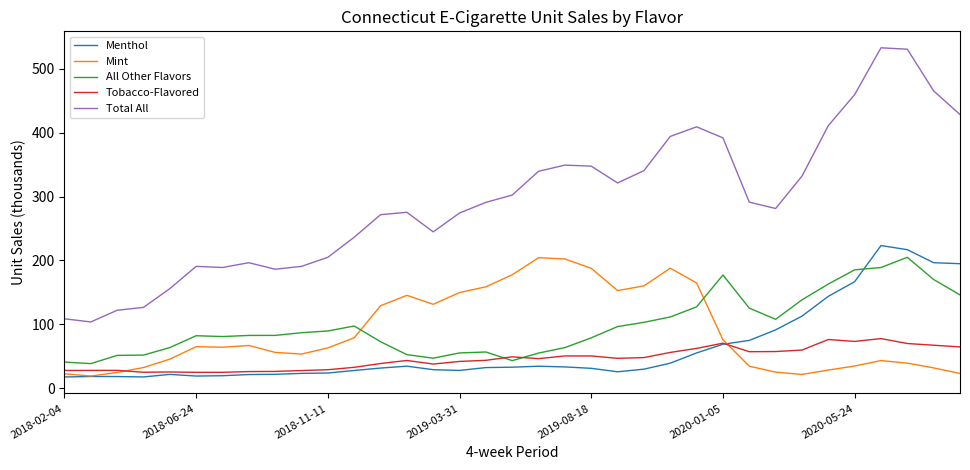

Which series has the largest range (max minus min)?

Total All